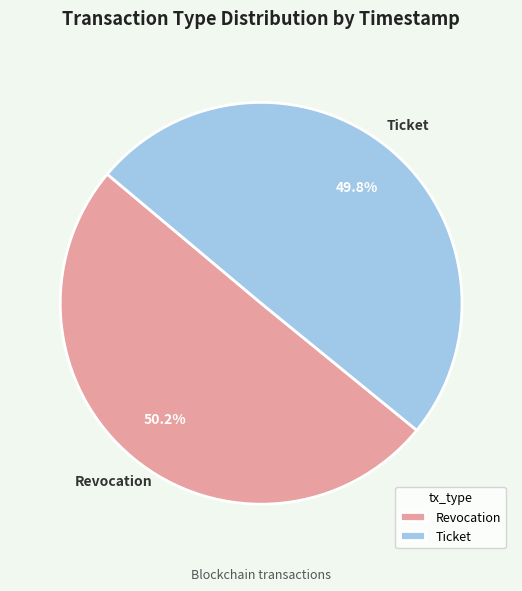

To the nearest percent, what portion does Ticket represent?

50%